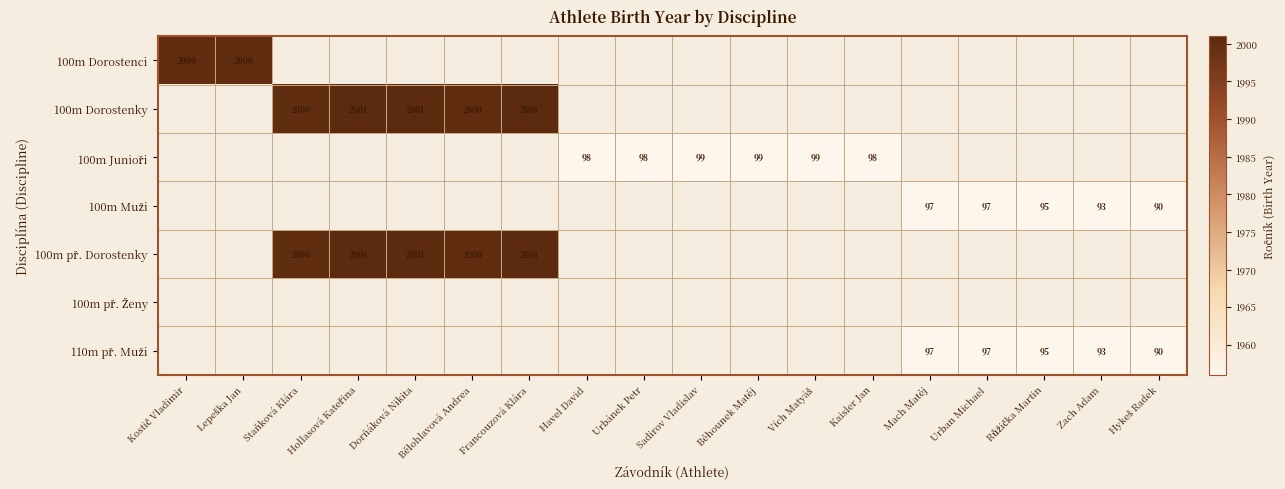

The 100m Dorostenky series shows 2001 at Dorňáková Nikita. True or false?

True